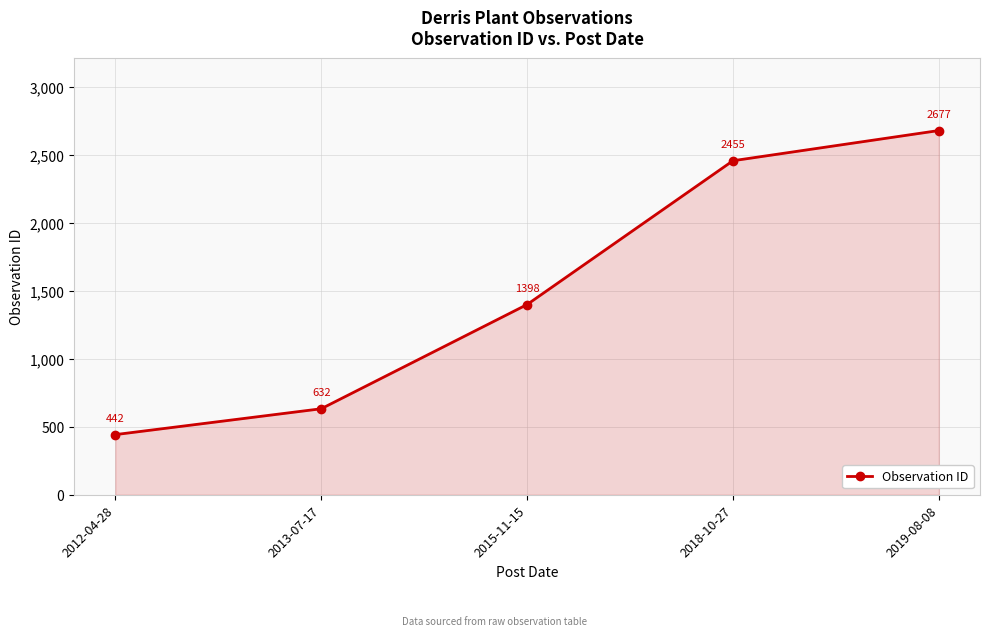

Which label corresponds to the smallest value in the chart?

2012-04-28